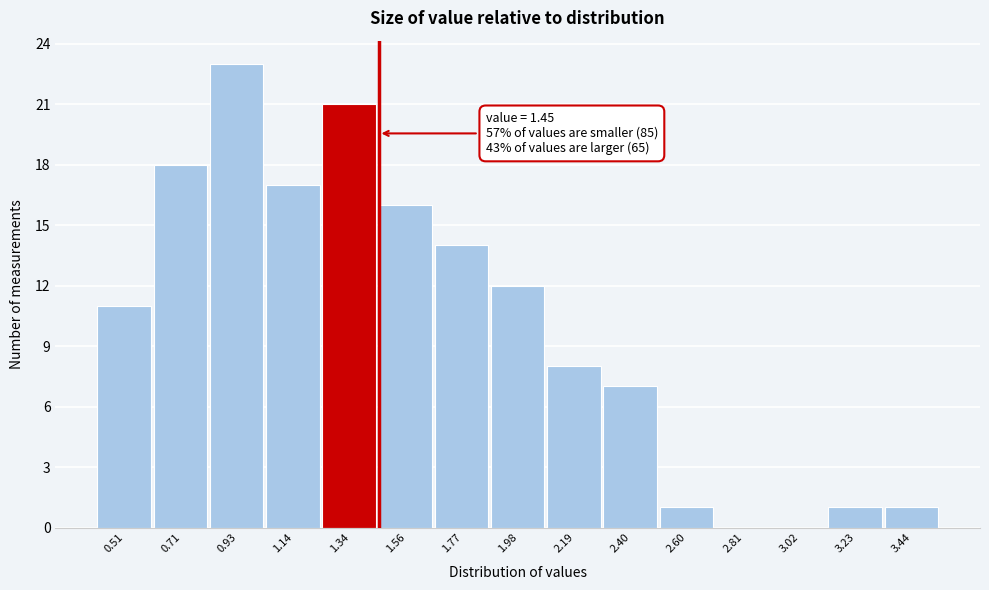

Which range on the x-axis has the tallest bar?

0.82 to 1.03